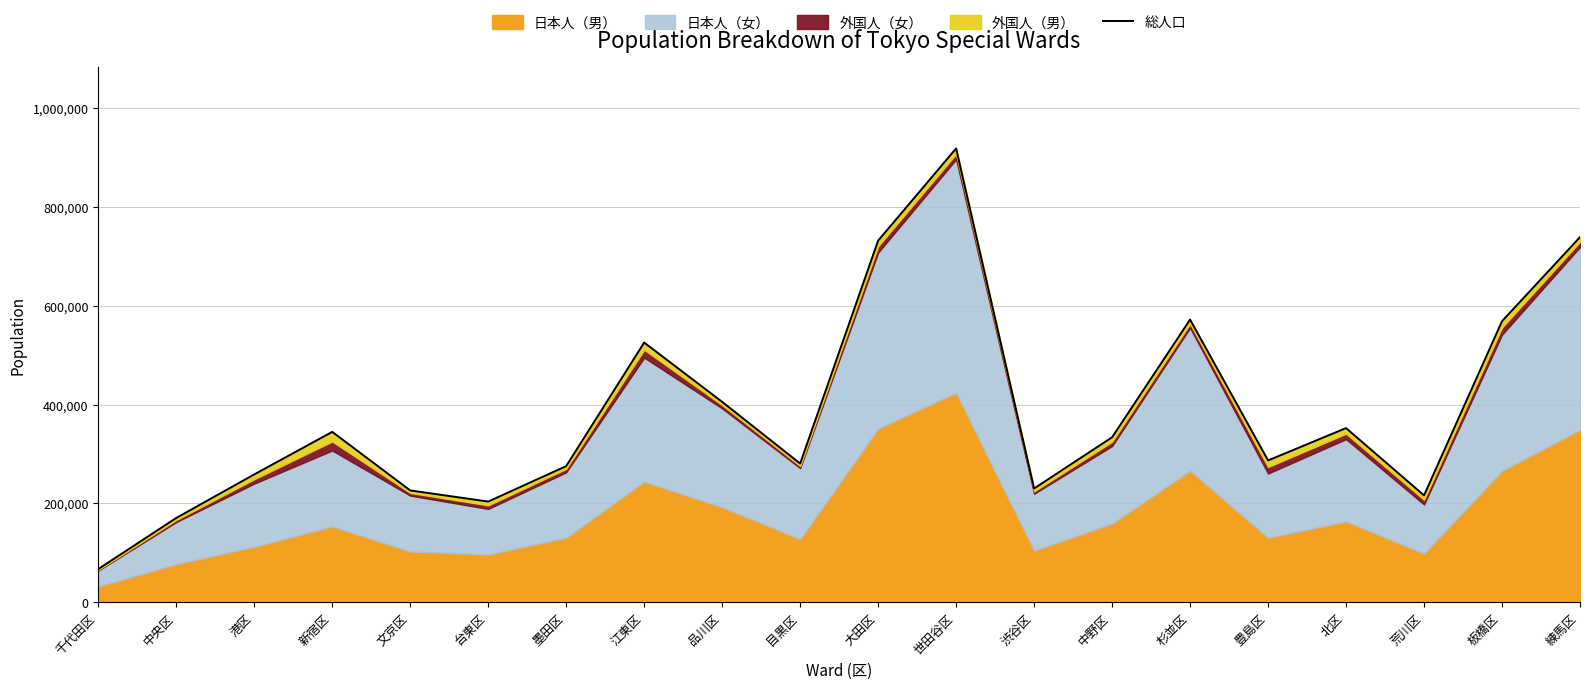

Approximately how many times larger is the value at 豊島区 compared to 渋谷区?

1.2